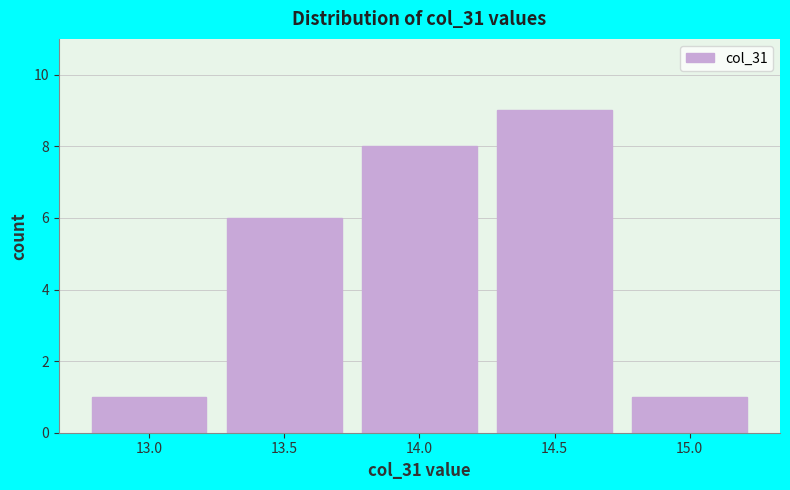

Reading left to right, list all the values displayed in this chart.

13.0=1	13.5=6	14.0=8	14.5=9	15.0=1